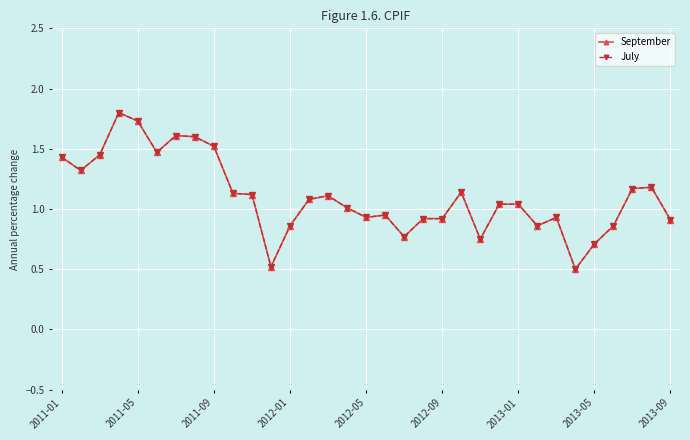

True or false: September and July intersect in this chart.

False